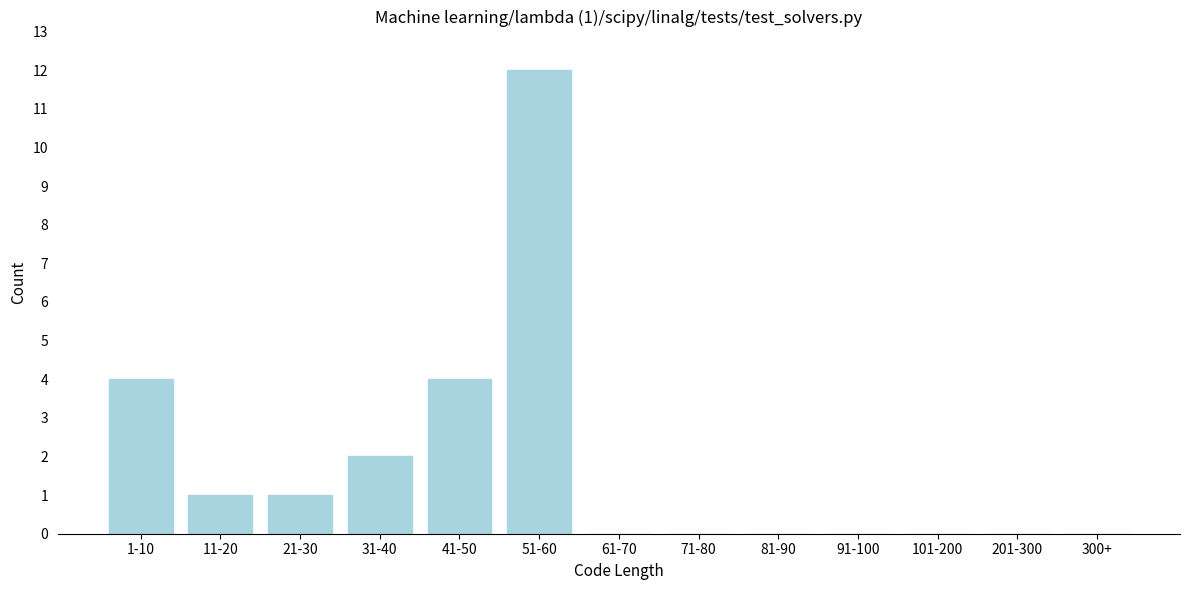

Reading left to right, extract all data points from this chart.

1-10=4	11-20=1	21-30=1	31-40=2	41-50=4	51-60=12	61-70=0	71-80=0	81-90=0	91-100=0	101-200=0	201-300=0	300+=0